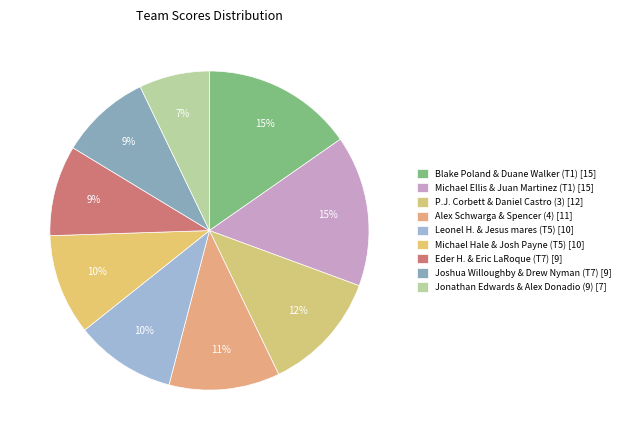

Approximately how many times larger is the value at Michael Ellis & Juan Martinez (T1) compared to Jonathan Edwards & Alex Donadio (9)?

2.1